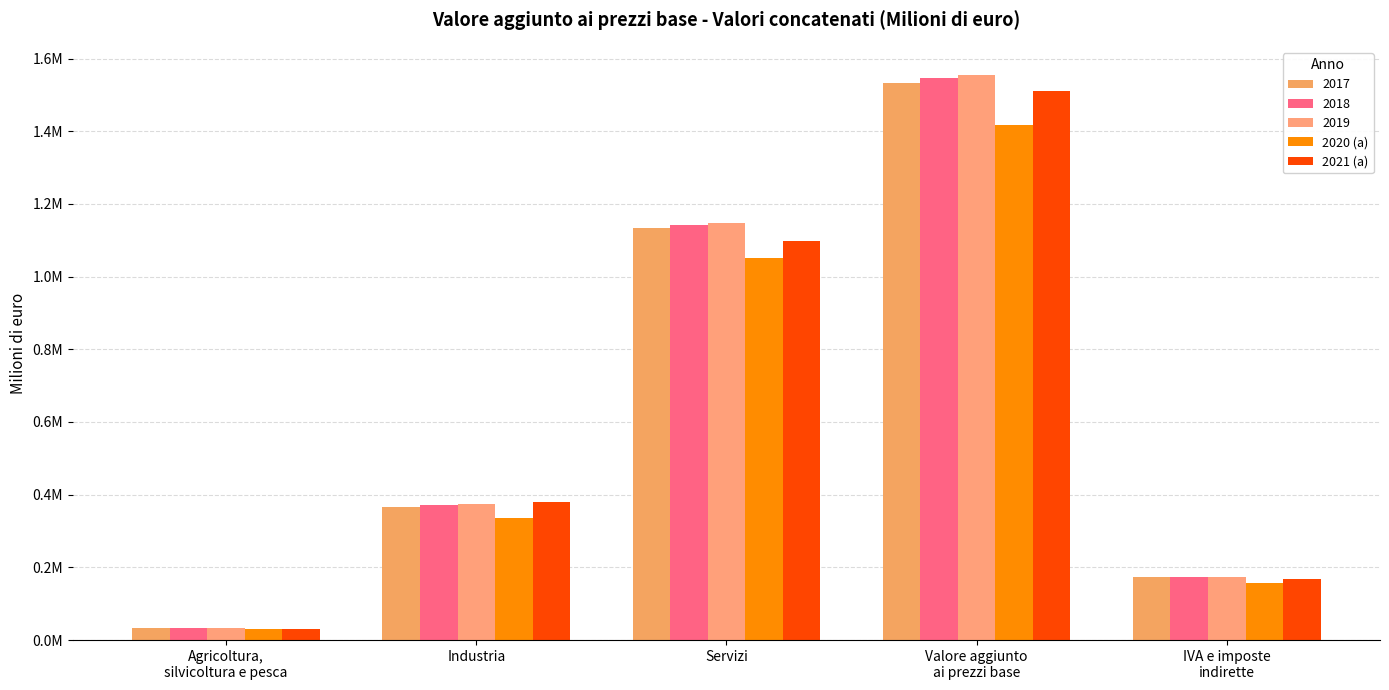

At which label does 2020 (a) reach its peak?

Valore aggiunto
ai prezzi base